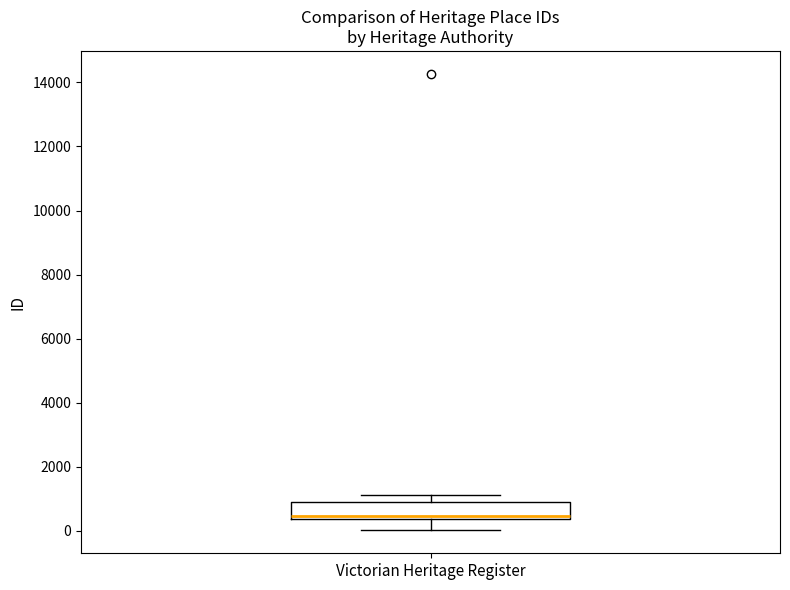

Transcribe this box plot: give where the median line is, the range the box spans, and where the two whiskers end, as read against the y-axis. The values are not printed on the chart, so give them approximately, as read against the axis.

median 400 (just above the box's lower edge), box 400 to 800, whiskers 0 to 1000